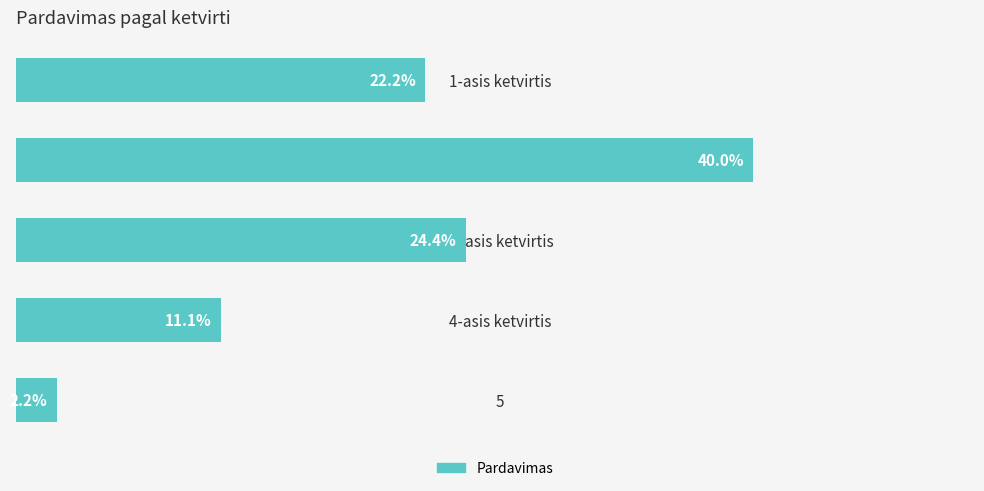

Does the chart contain any negative values?

No